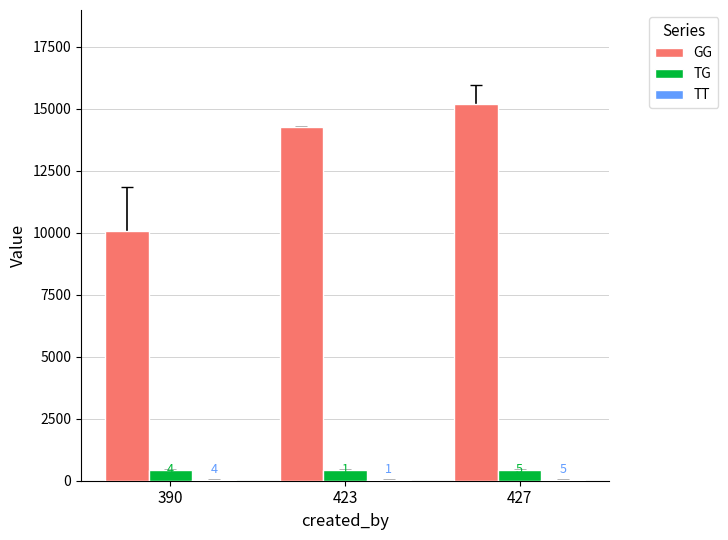

Count the TG values in the range 425 to 429.

3